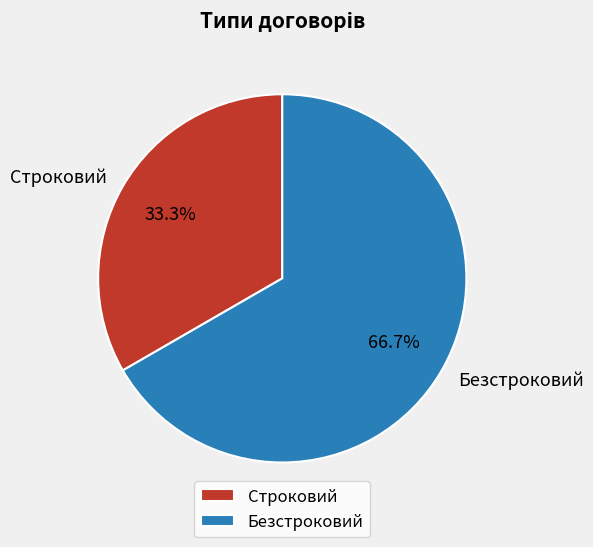

To the nearest percent, what is the difference between the Безстроковий and Строковий slice percentages?

33%